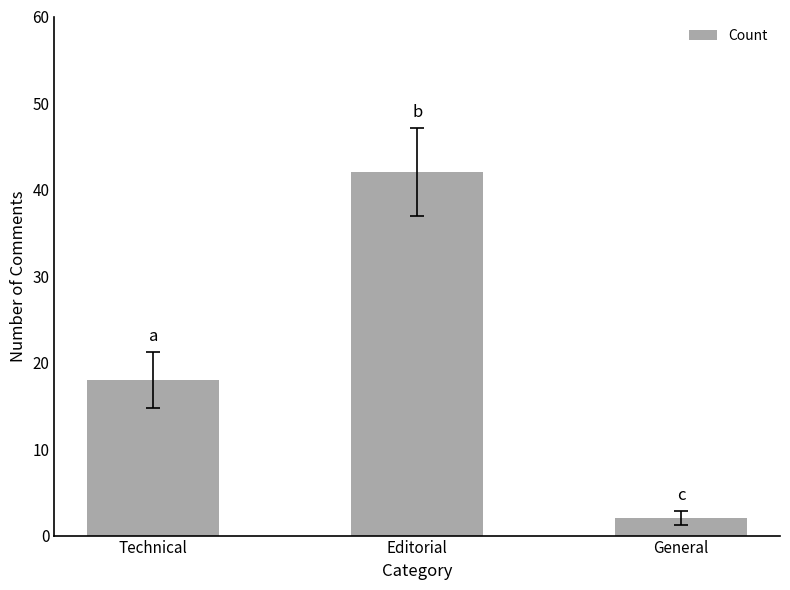

List the labels in order of value, smallest first.

General, Technical, Editorial